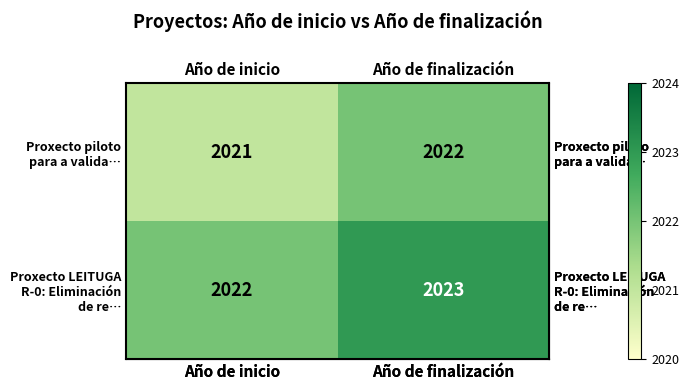

What is the total value across all series at Año de finalización?

4045